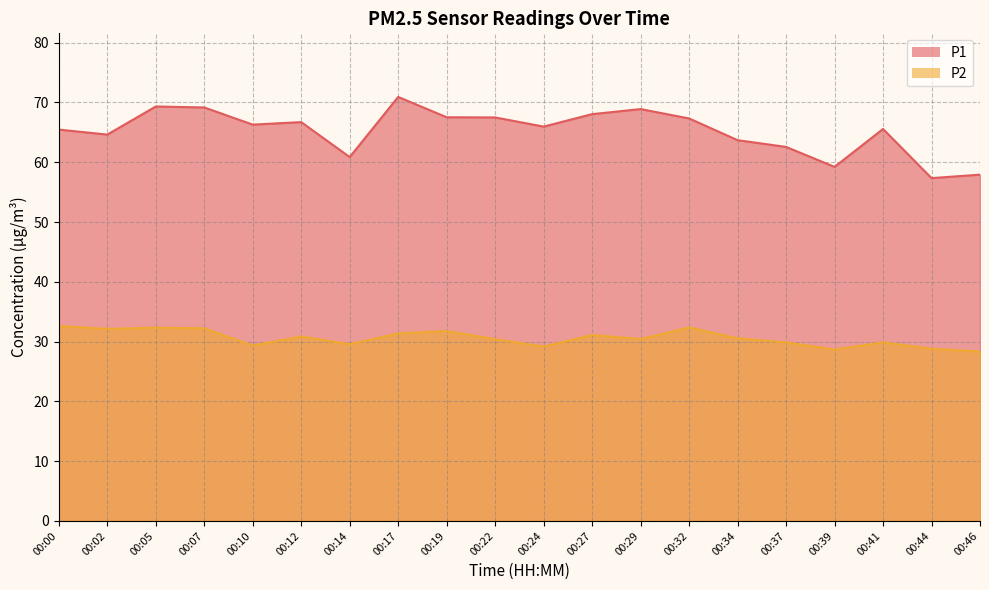

At which label does P2 first exceed 30?

00:00